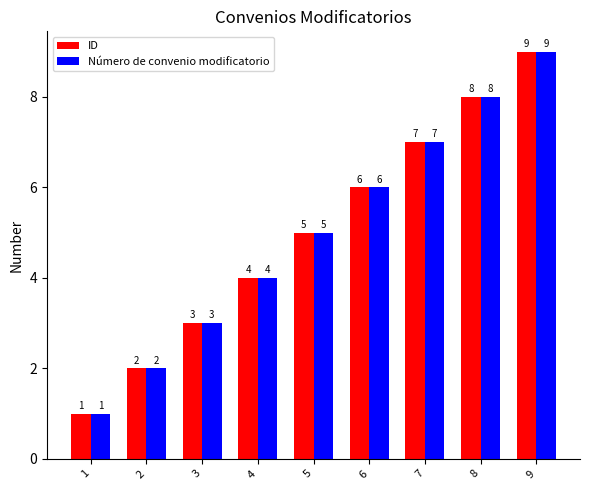

List the labels in order of ID value, smallest first.

1, 2, 3, 4, 5, 6, 7, 8, 9